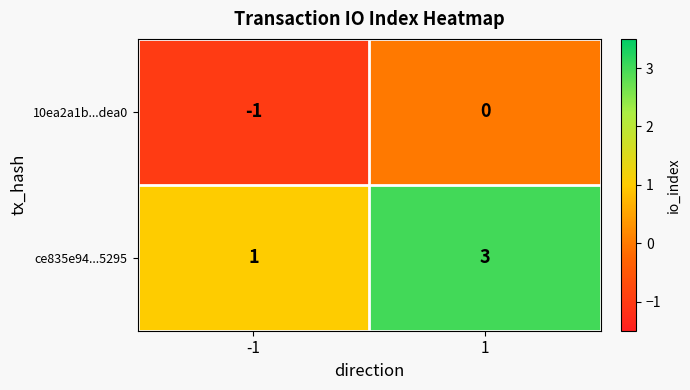

List the series in order of their overall mean, lowest first.

10ea2a1b...dea0, ce835e94...5295